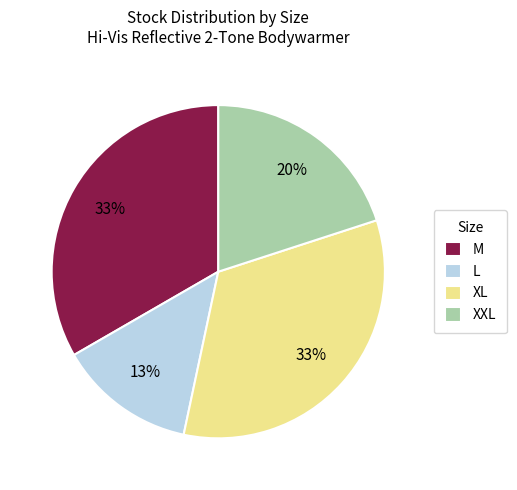

The M slice represents 33% of the pie. True or false?

True